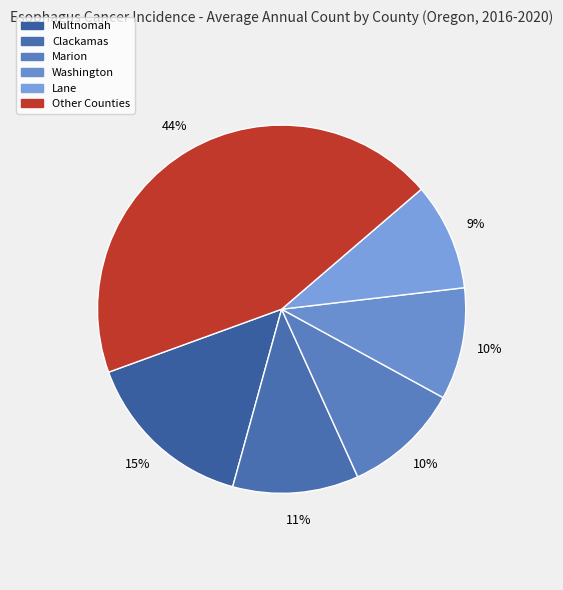

To the nearest percent, what is the difference between the largest and smallest slice percentages?

35%